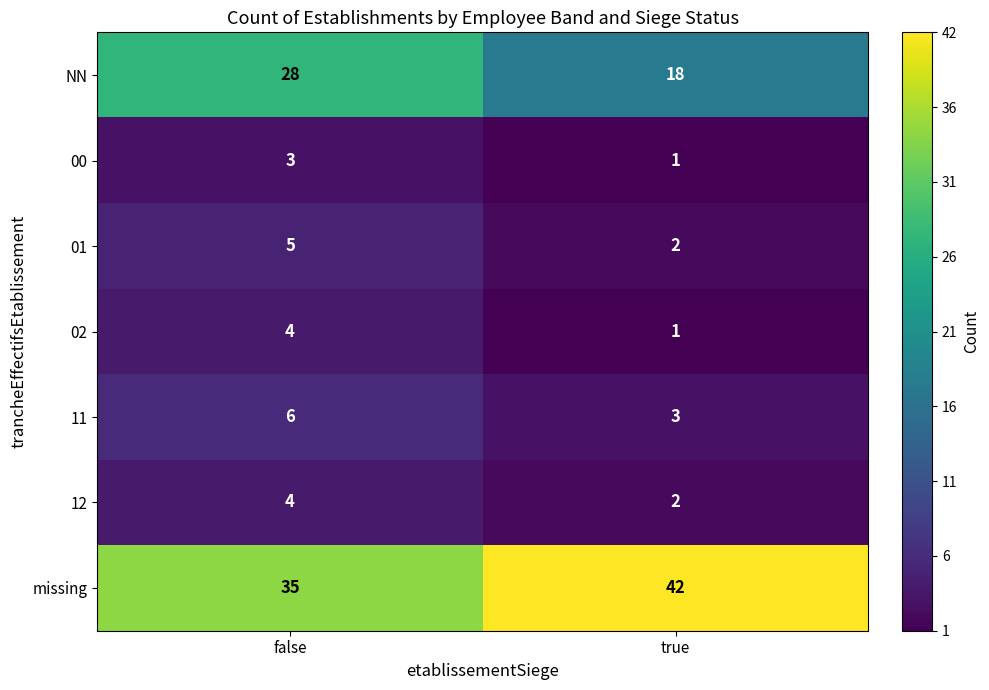

Reading right to left, transcribe all the data shown in this chart.

NN: 18	28
00: 1	3
01: 2	5
02: 1	4
11: 3	6
12: 2	4
missing: 42	35